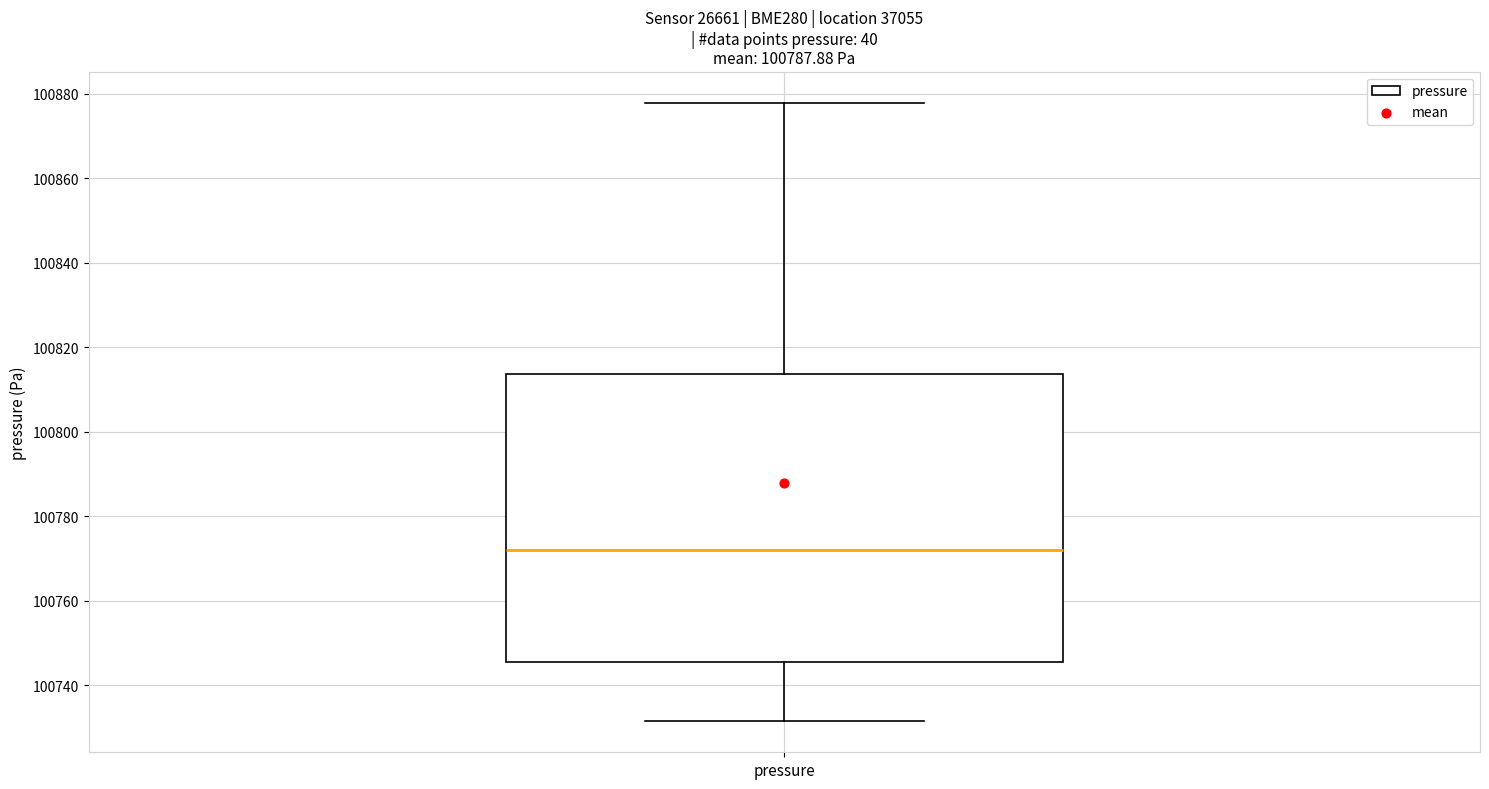

Where does the median line of the box for pressure sit on the y-axis? The values are not printed on the chart, so give them approximately, as read against the axis.

100772